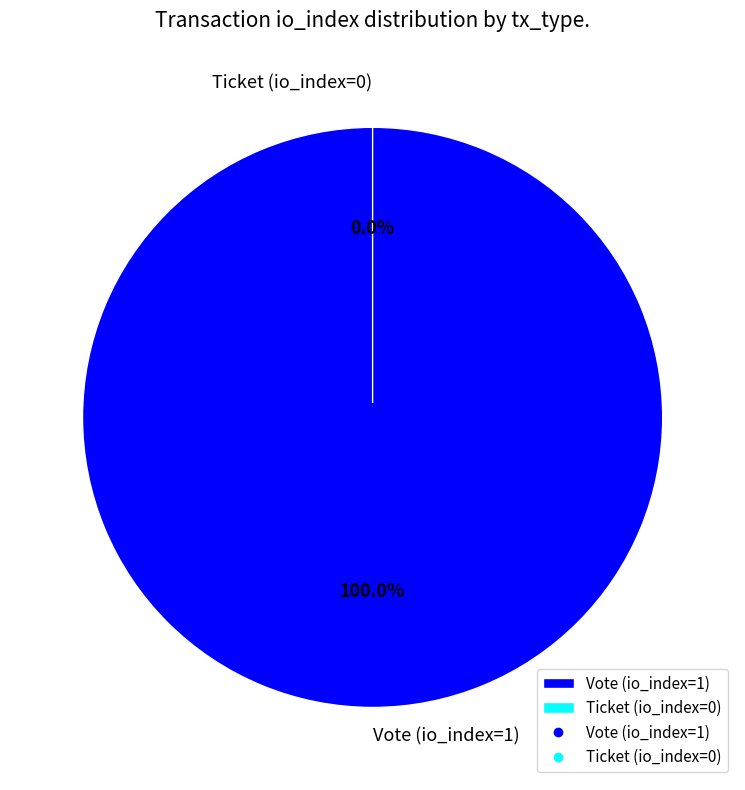

To the nearest percent, what is the average slice percentage?

50%